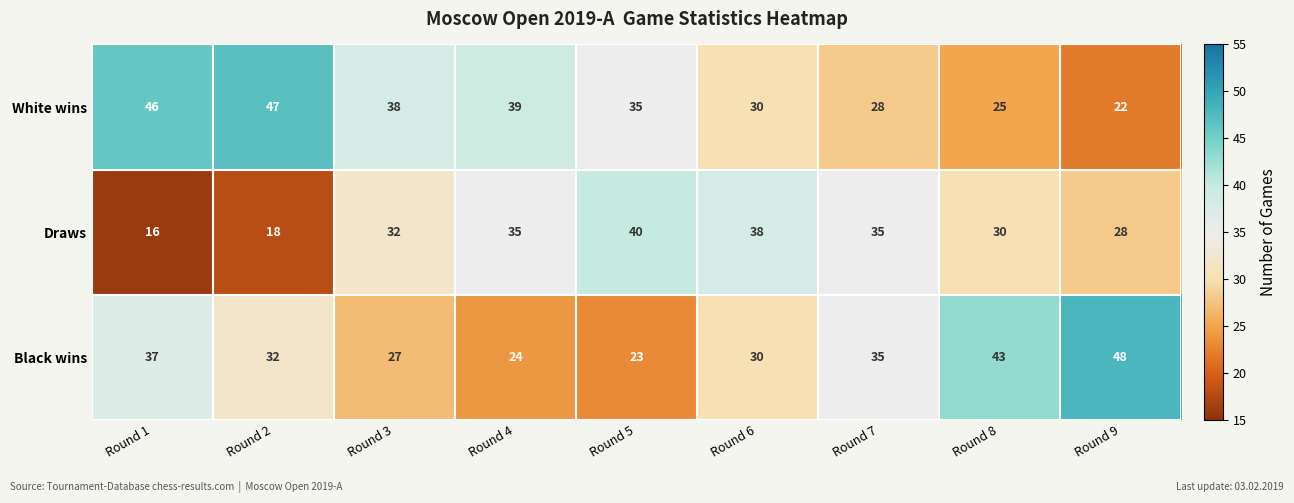

Reading left to right, extract all data points from this chart.

White wins: 46	47	38	39	35	30	28	25	22
Draws: 16	18	32	35	40	38	35	30	28
Black wins: 37	32	27	24	23	30	35	43	48